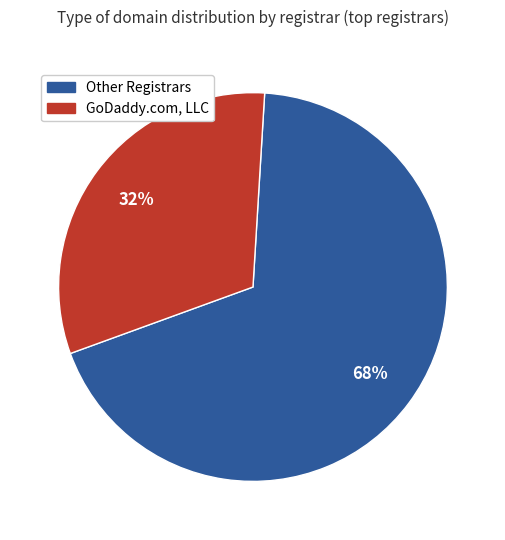

To the nearest percent, what is the average slice percentage?

50%